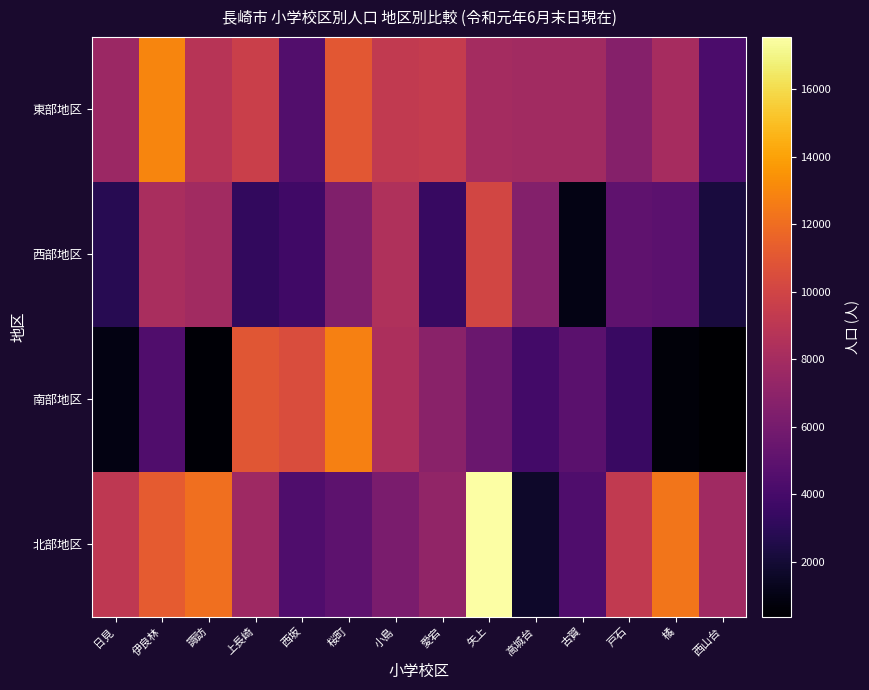

What is the total value across all series at 戸石?

24386